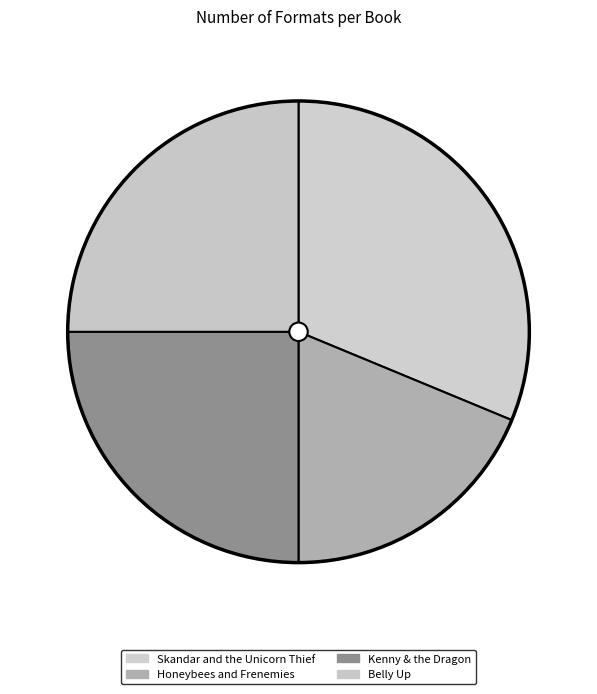

Rank the categories by value from lowest to highest.

Honeybees and Frenemies, Kenny & the Dragon, Belly Up, Skandar and the Unicorn Thief